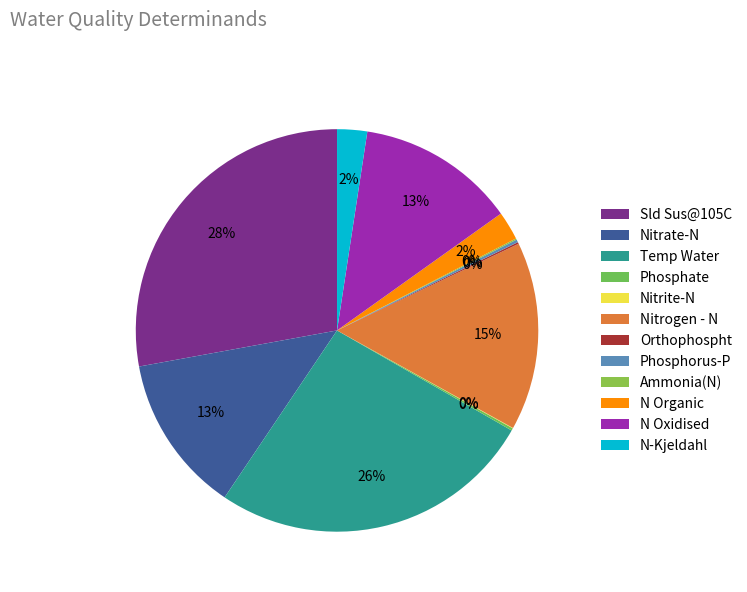

What percentage do Nitrogen - N and Sld Sus@105C together represent?

43.0%